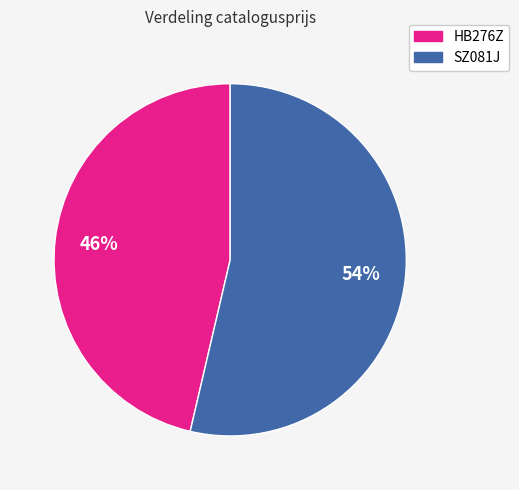

How many slices are in this pie chart?

2